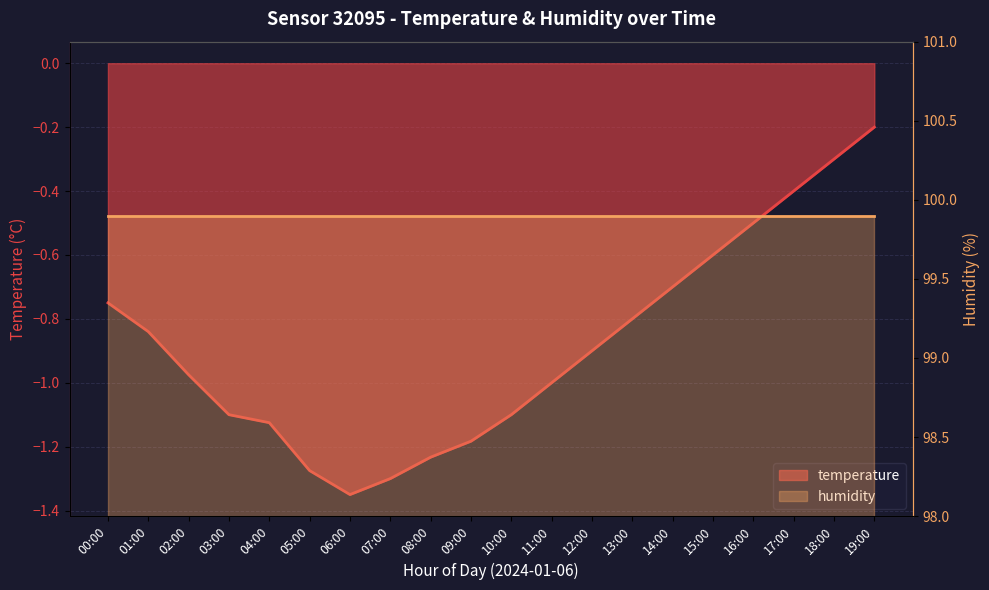

What is the label of the 18th point from the right?

02:00